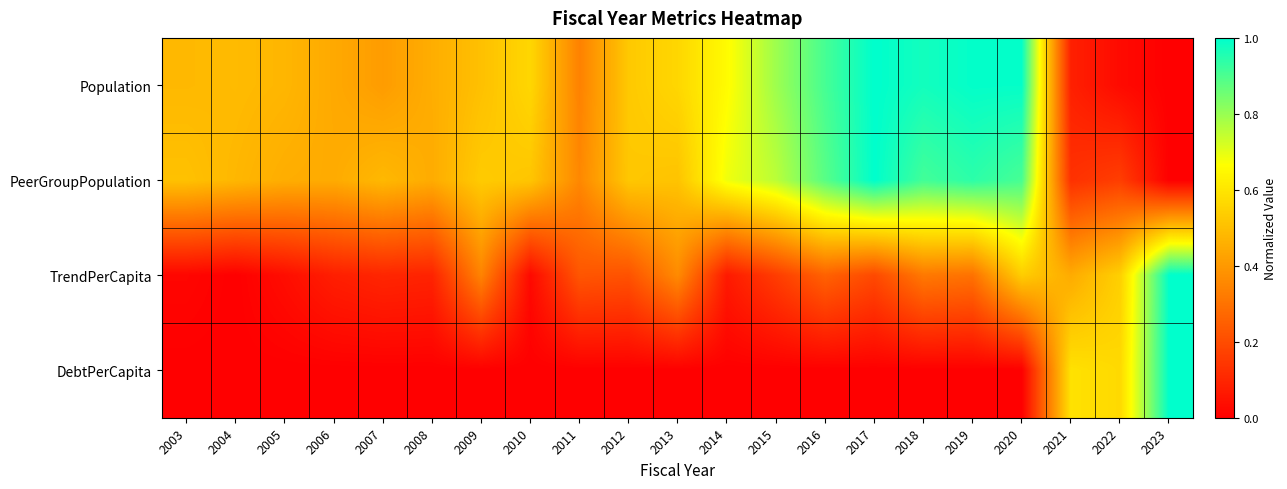

Which series has the largest total across all categories?

Population